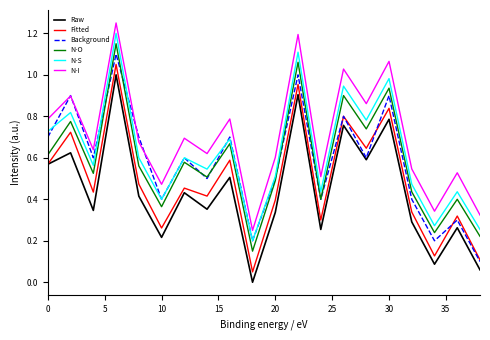

Which series has the largest total across all categories?

N-I